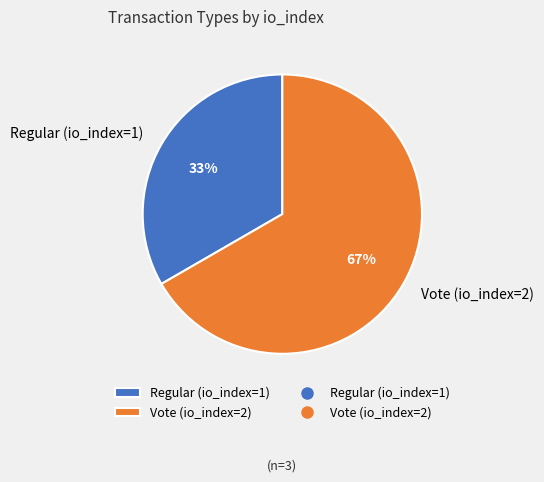

Is it true that Vote (io_index=2) is 67% of the pie?

True